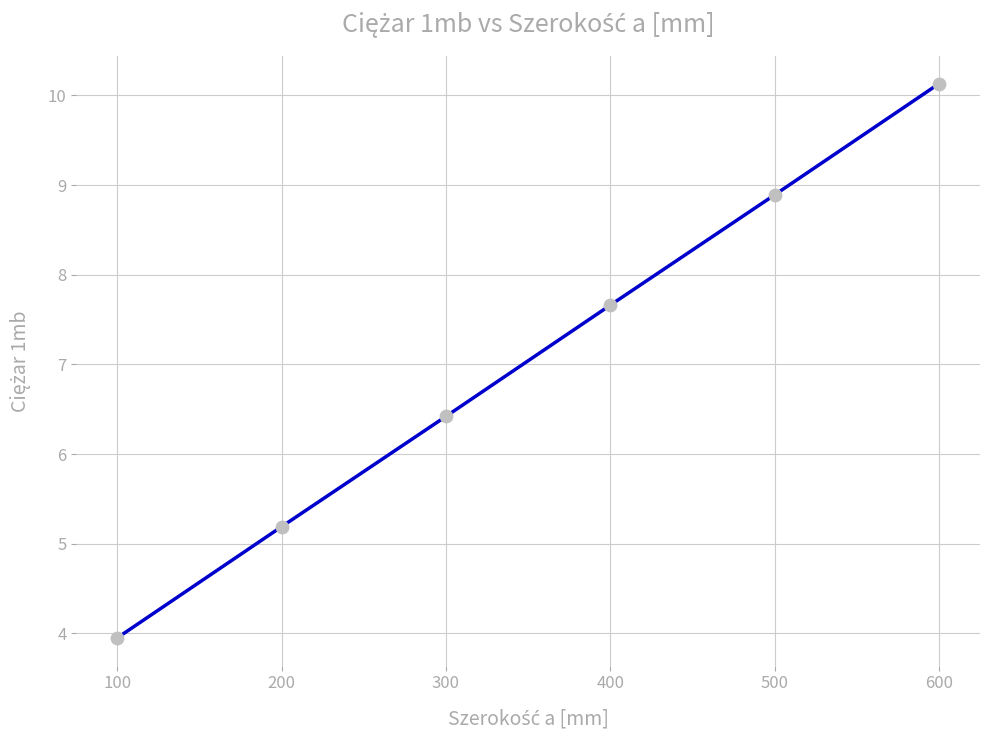

Approximately how many times larger is the value at 500 compared to 100?

2.3